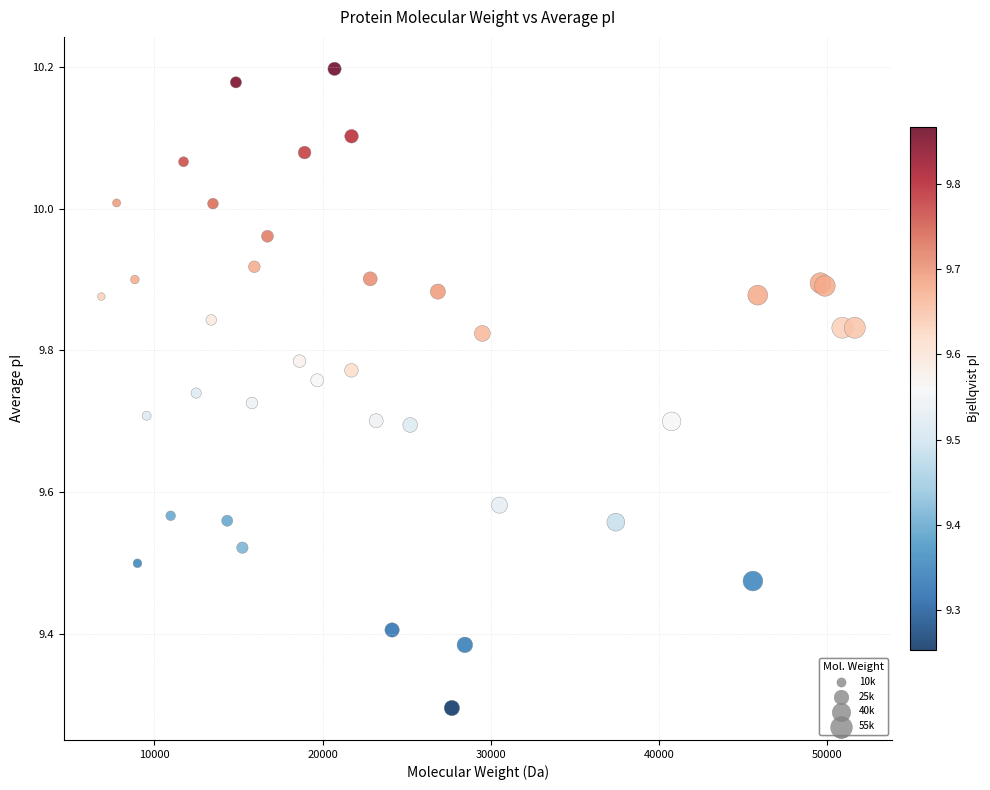

What Y value in the scatter plot is closest to 9?

9.3